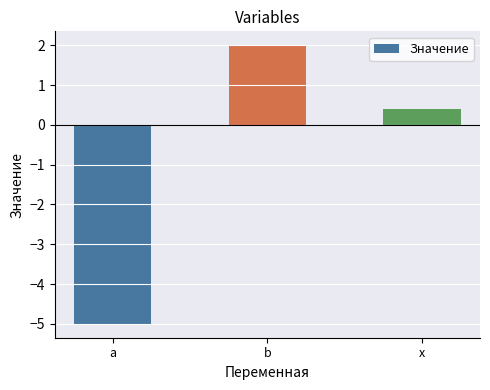

Count the number of data series in this chart.

1